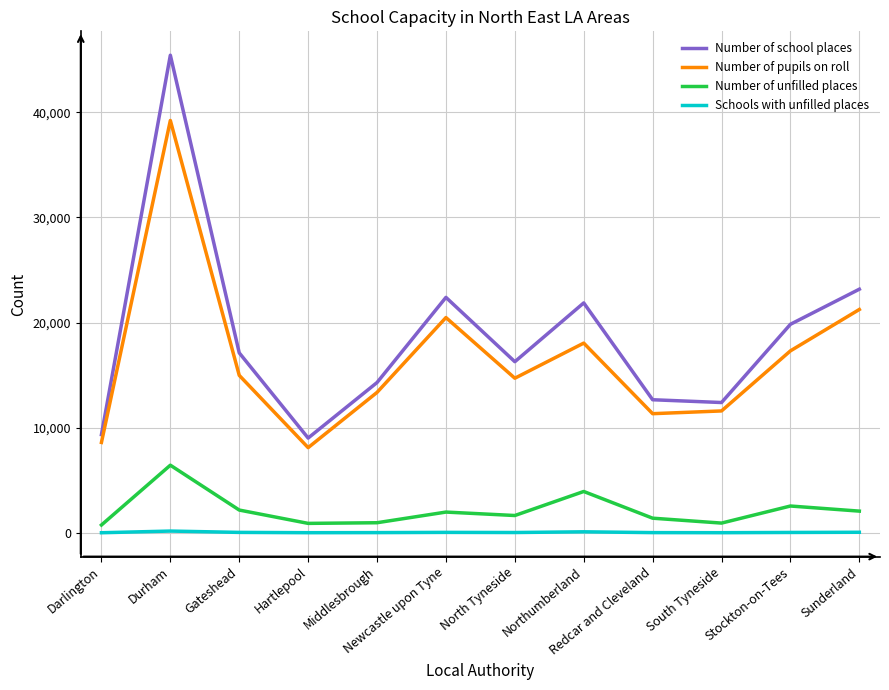

Which series has the largest total across all categories?

Number of school places